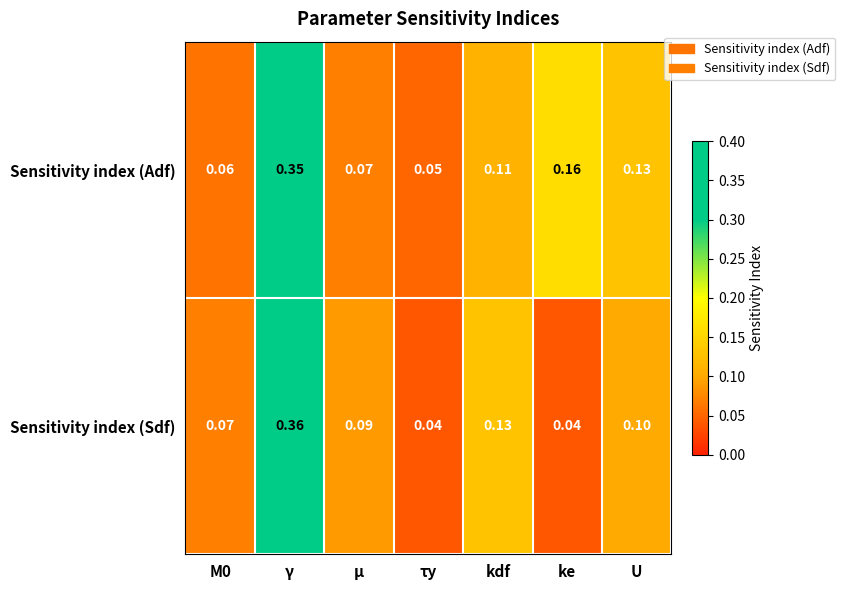

List the series in order of their overall mean, highest first.

Sensitivity index (Adf), Sensitivity index (Sdf)